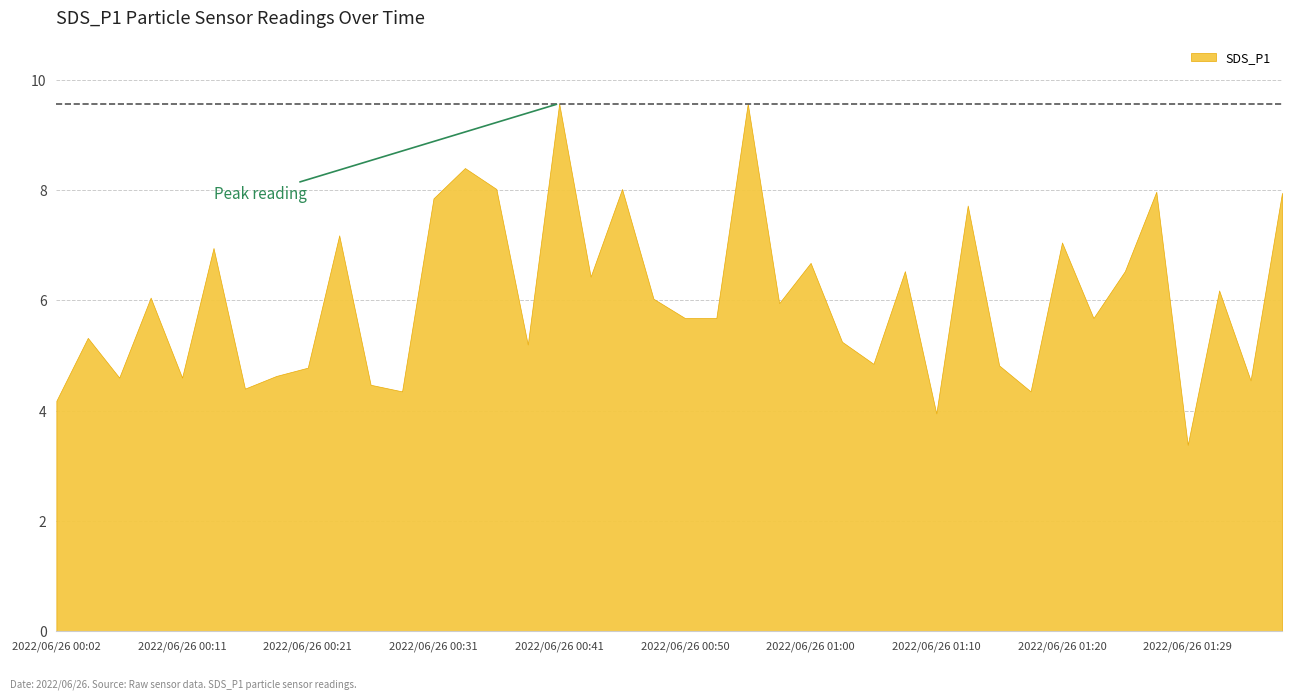

What position from the right is 2022/06/26 00:09?

37